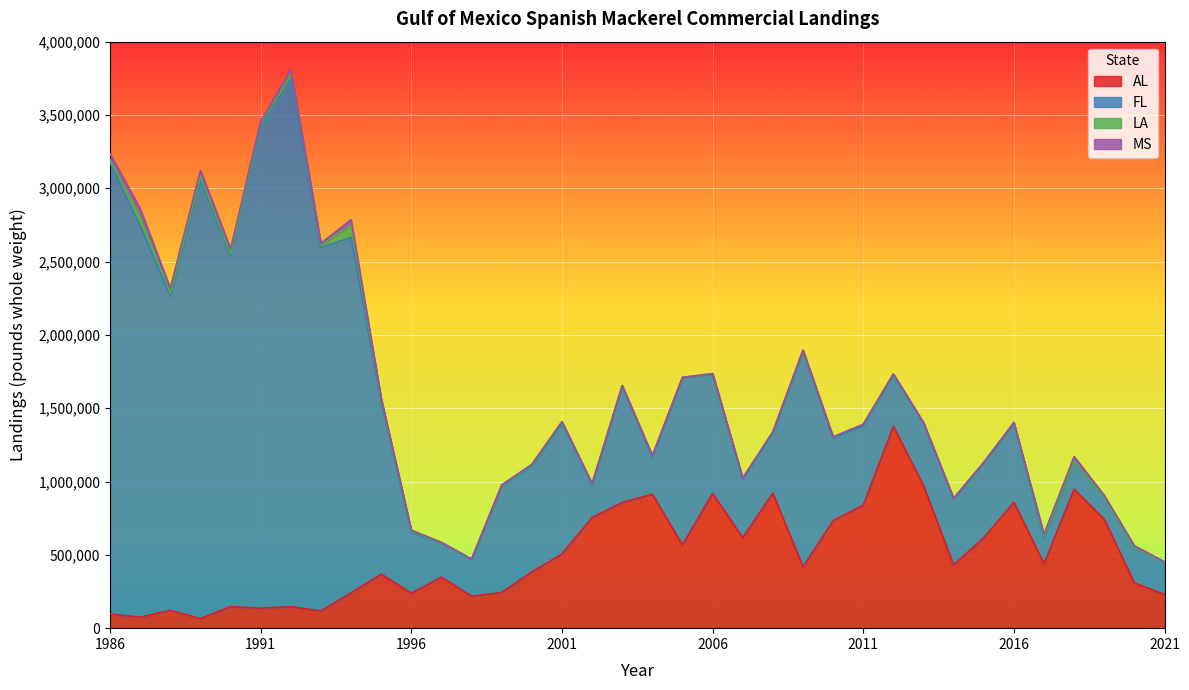

What is the value of the AL point at the 15th from the left?

383749.0